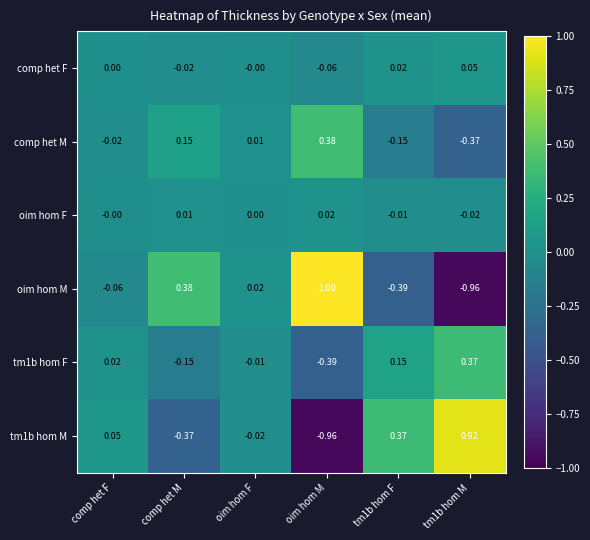

Is the value of comp het M at comp het M greater than the value of oim hom F at comp het M?

Yes